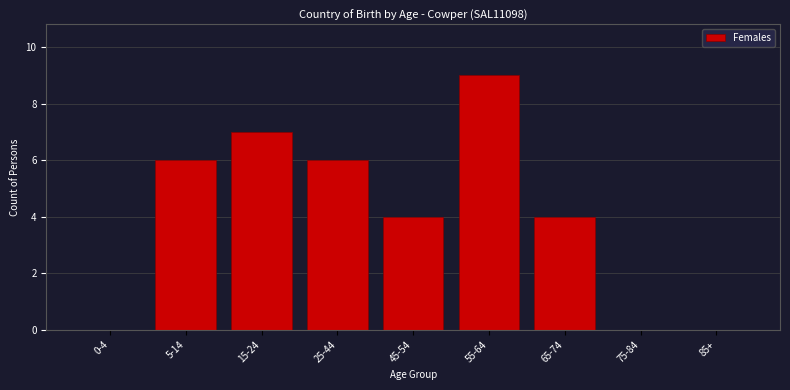

Reading left to right, transcribe all the data shown in this chart.

0-4=0	5-14=6	15-24=7	25-44=6	45-54=4	55-64=9	65-74=4	75-84=0	85+=0